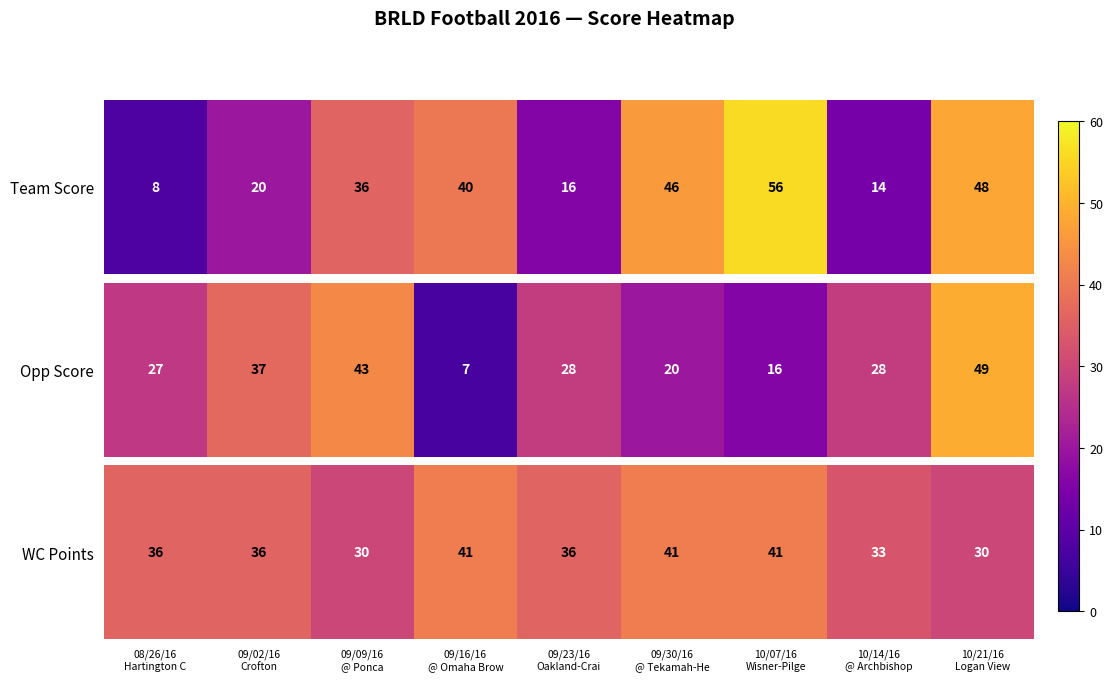

Where is the data nearest to the value 35?

08/26/16
Hartington C